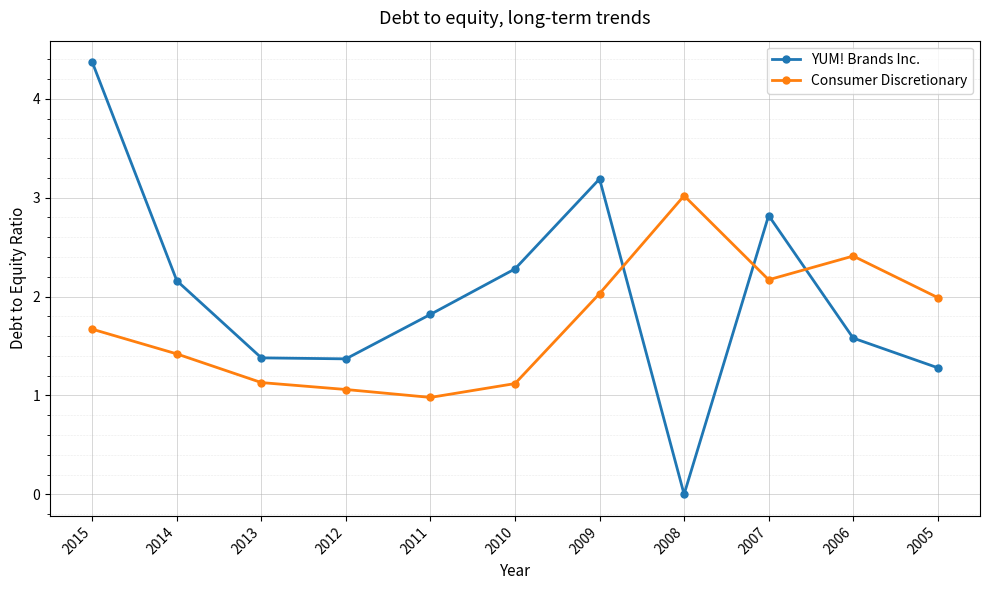

True or false: Consumer Discretionary and YUM! Brands Inc. cross at least once.

True